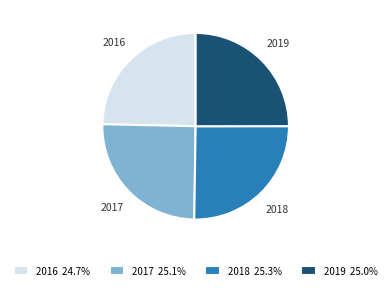

What is the ratio of the value at 2017 to the value at 2016?

1.0